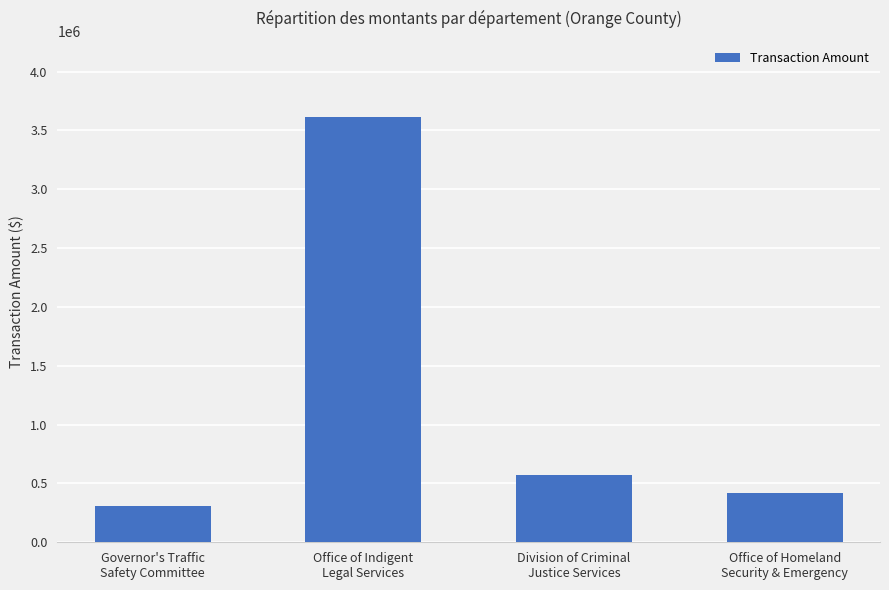

What is the label of the 3rd bar from the left?

Division of Criminal
Justice Services